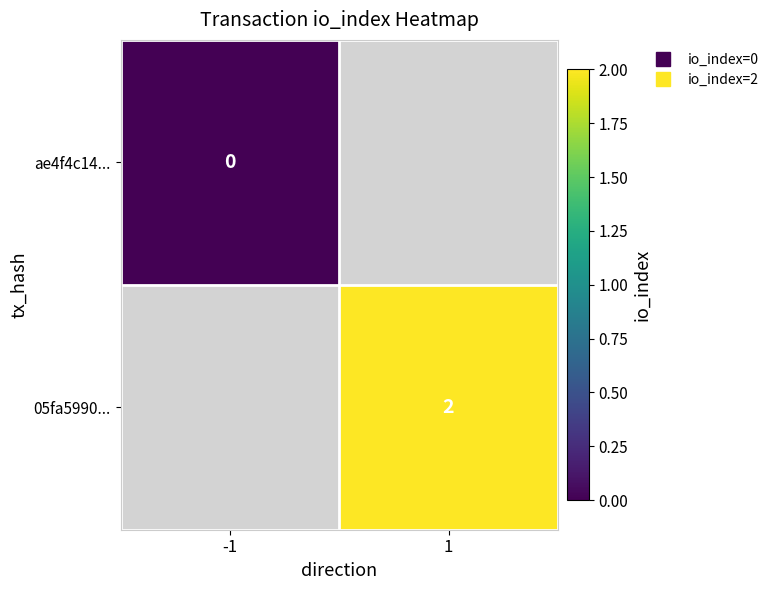

Which category has the lowest value across all series?

-1